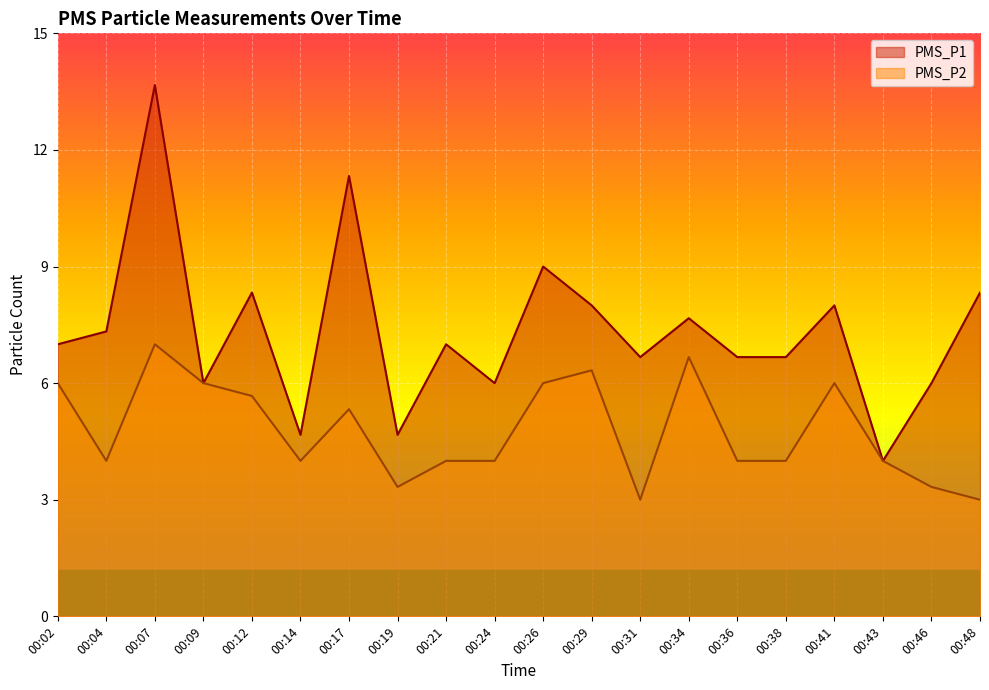

True or false: PMS_P2 and PMS_P1 cross at least once.

False